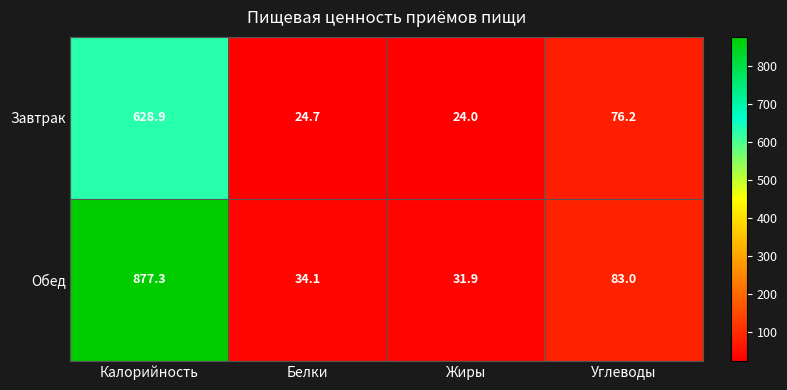

Reading left to right, what are all the values shown in this chart?

Завтрак: 628.9	24.7	24.0	76.2
Обед: 877.3	34.1	31.9	83.0